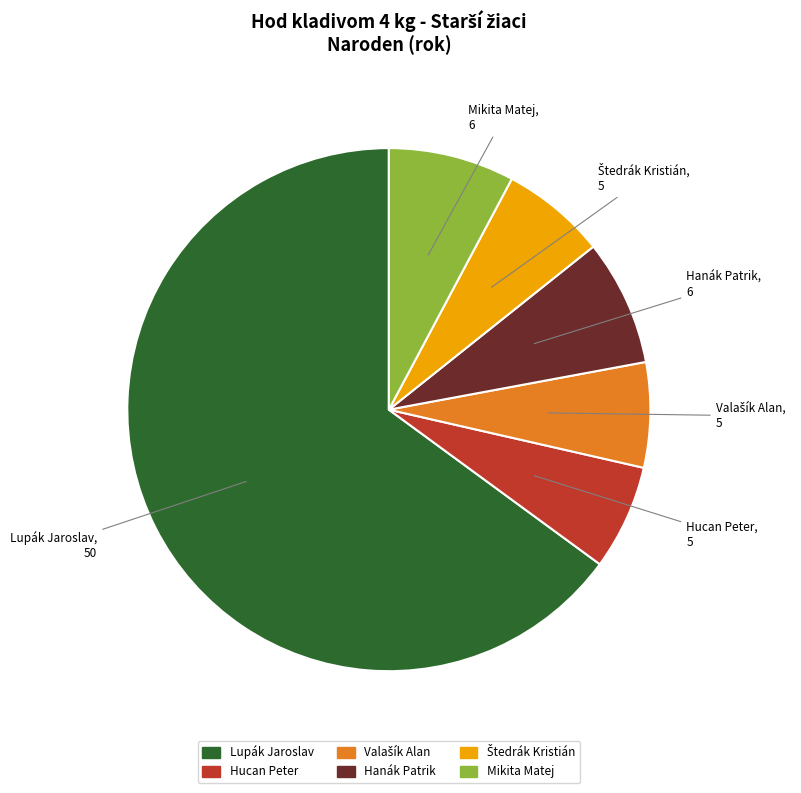

Does Lupák Jaroslav account for over 50% of the chart?

Yes